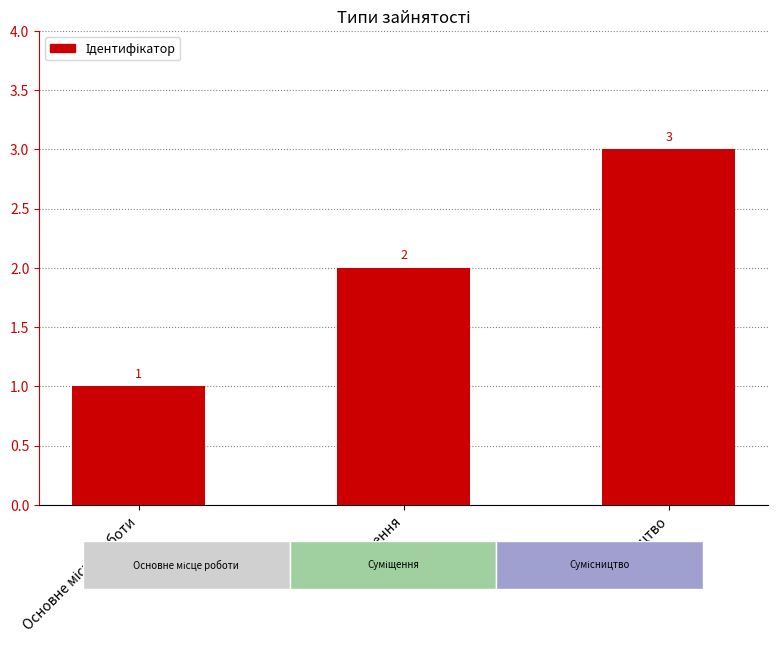

What is the sum of all values?

6